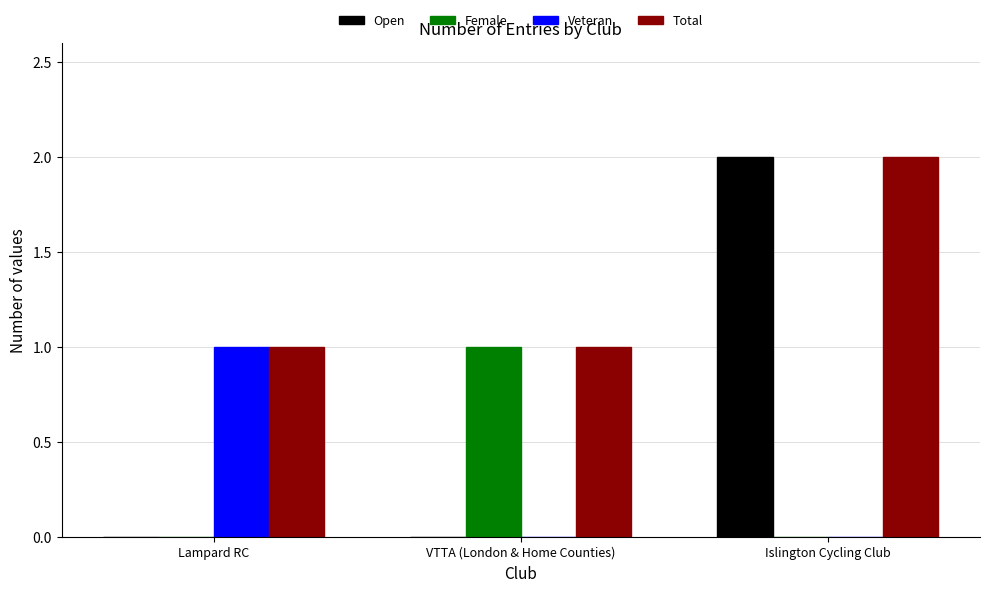

Are the bars horizontal?

No